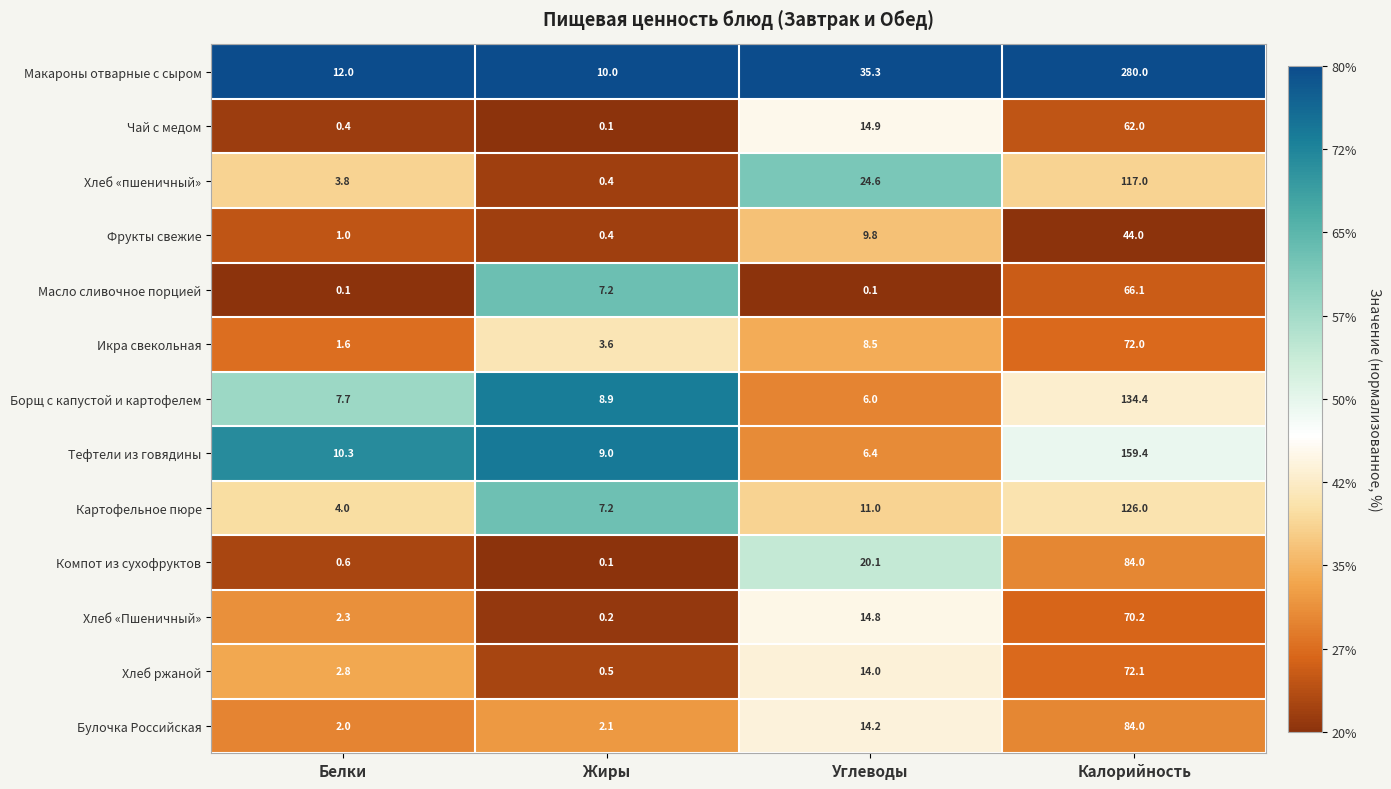

Which series has the largest range (max minus min)?

Макароны отварные с сыром